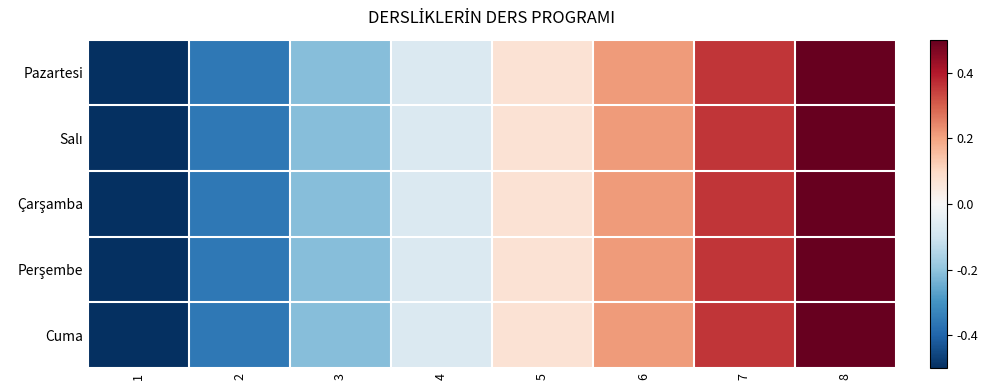

Which series changed the most between 2 and 5?

Pazartesi